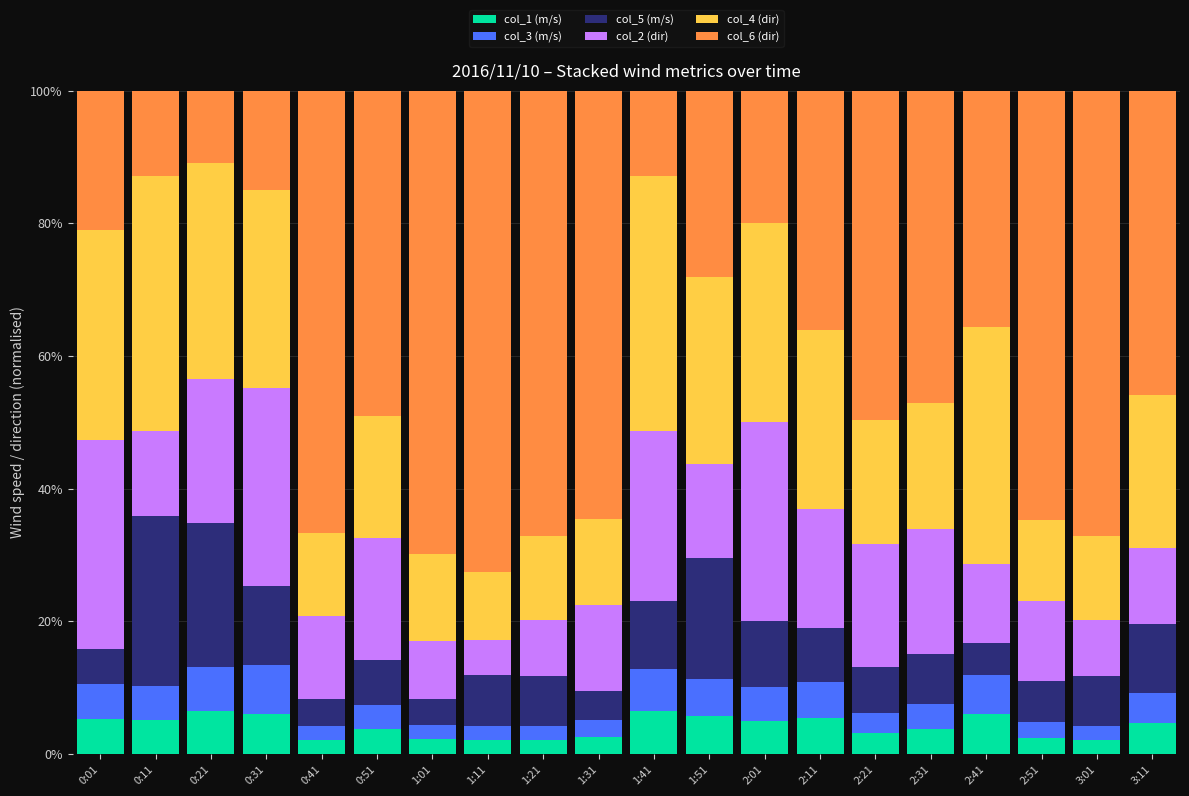

What is the maximum value for col_1 (m/s)?

6.5